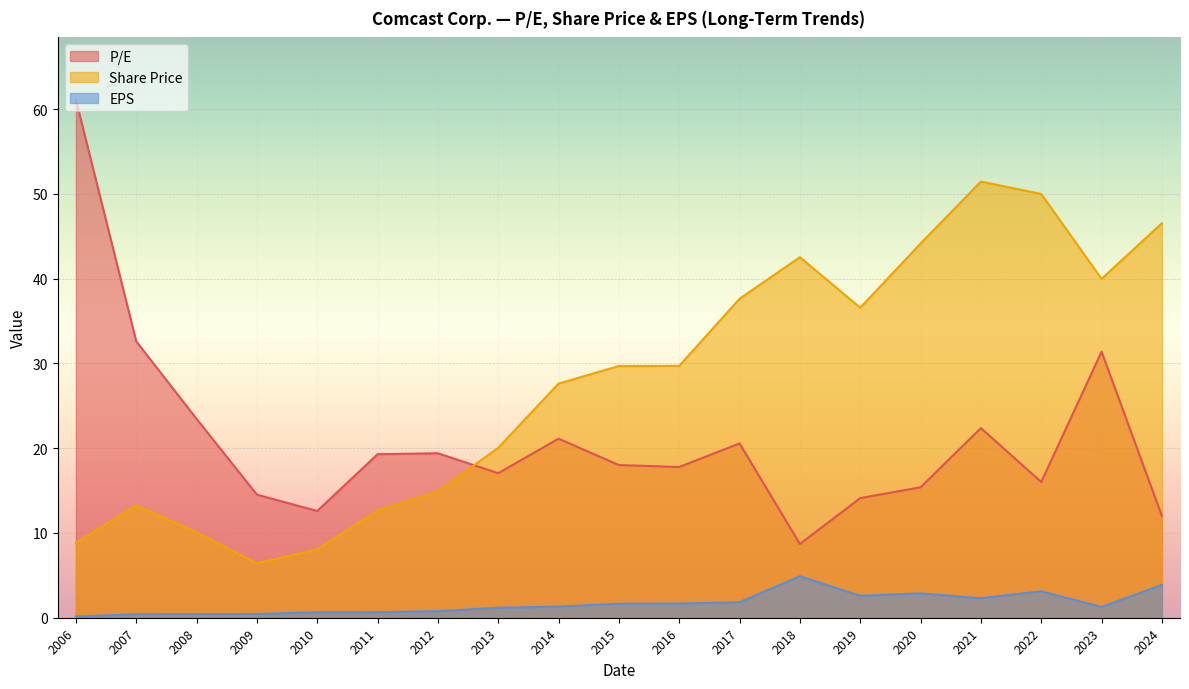

What value does the P/E series have at 2024?

12.0